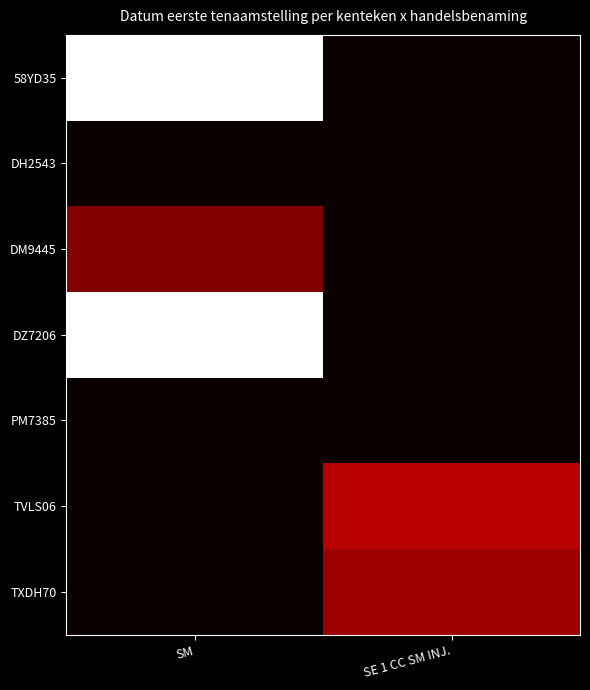

Reading left to right, list all the values displayed in this chart.

58YD35: SM=1.0	SE 1 CC SM INJ.=0.0
DH2543: SM=0.0	SE 1 CC SM INJ.=0.0
DM9445: SM=0.2	SE 1 CC SM INJ.=0.0
DZ7206: SM=1.0	SE 1 CC SM INJ.=0.0
PM7385: SM=0.0	SE 1 CC SM INJ.=0.0
TVLS06: SM=0.0	SE 1 CC SM INJ.=0.3
TXDH70: SM=0.0	SE 1 CC SM INJ.=0.2